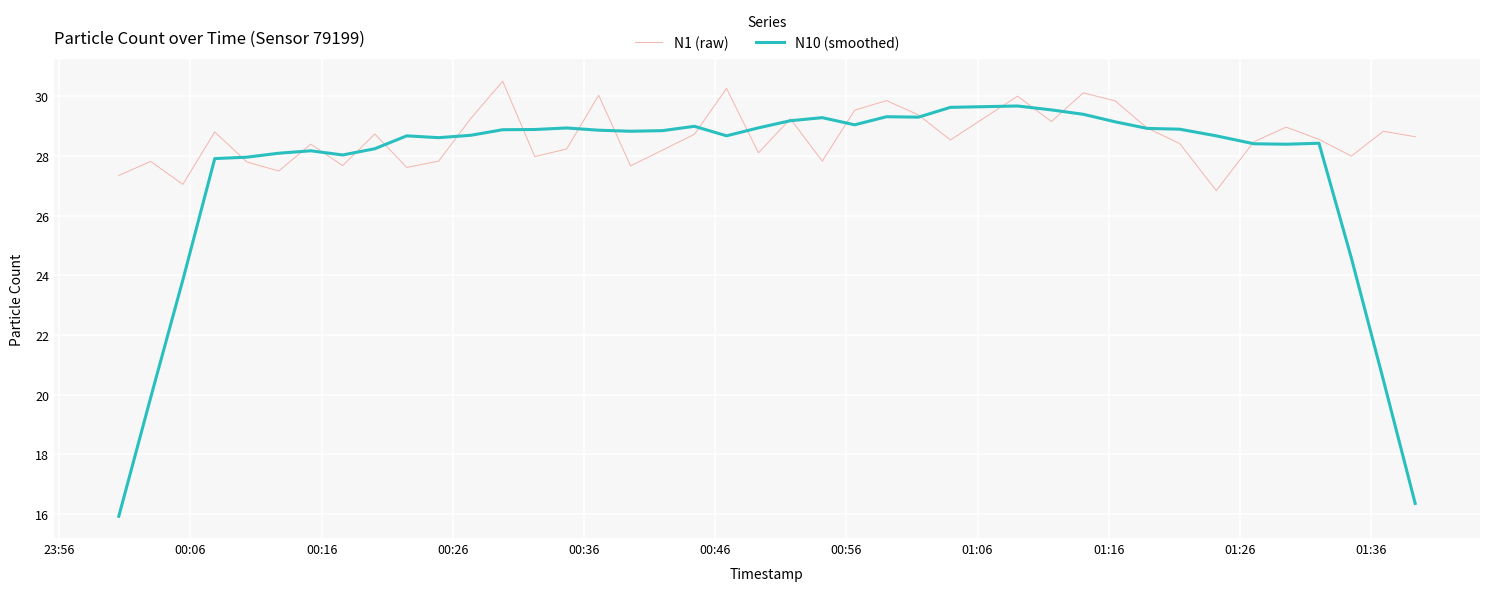

Which series has the largest total across all categories?

N1 (raw)